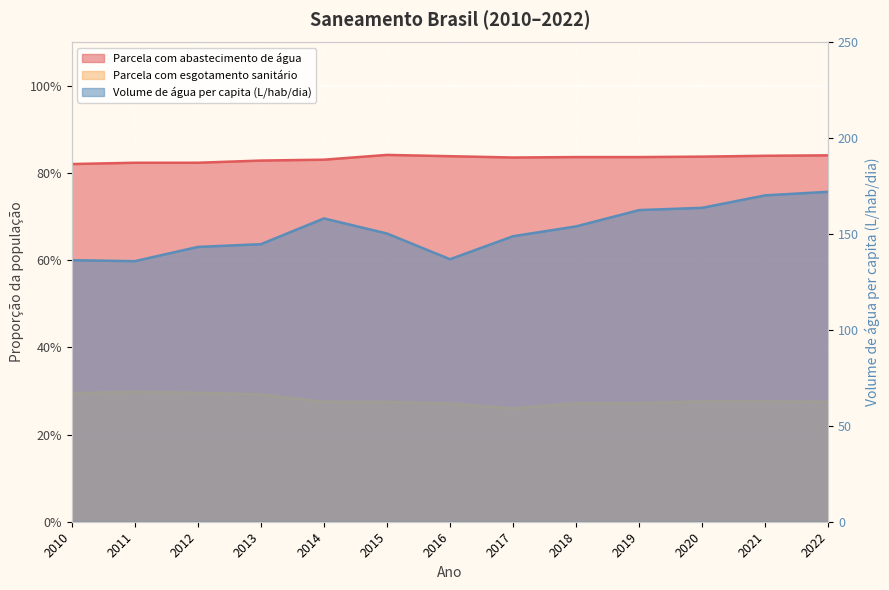

How many series are shown in this chart?

3